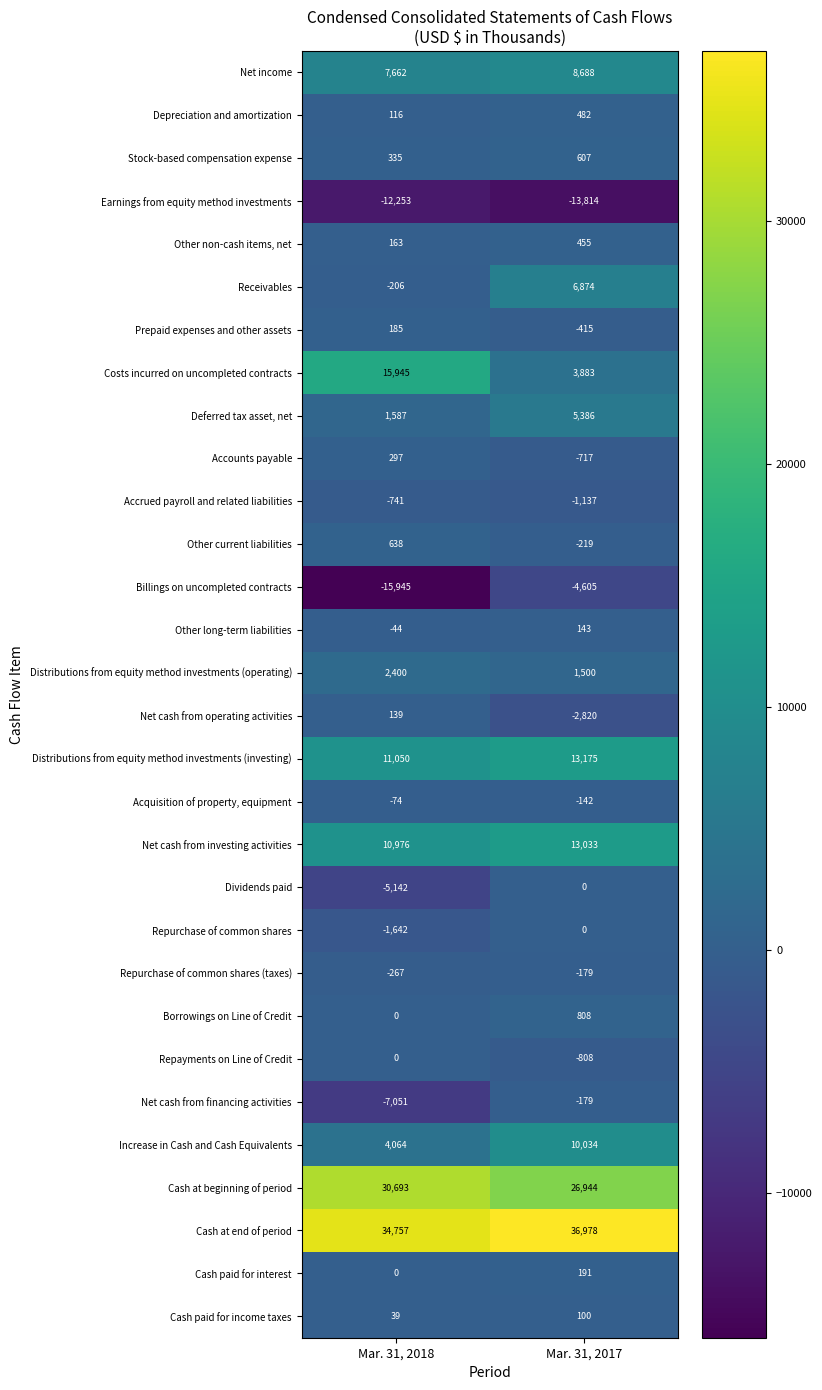

Where is Net income nearest to the value 8175?

Mar. 31, 2018